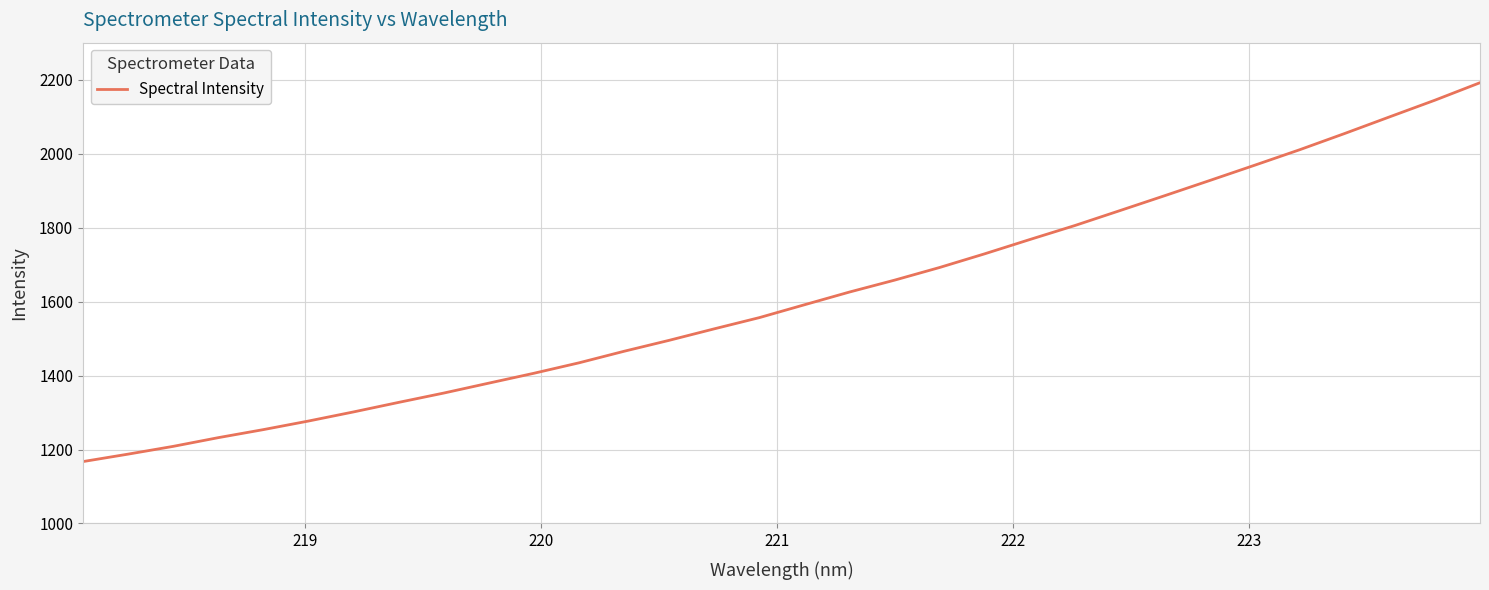

What is the minimum value shown in the chart?

1167.4